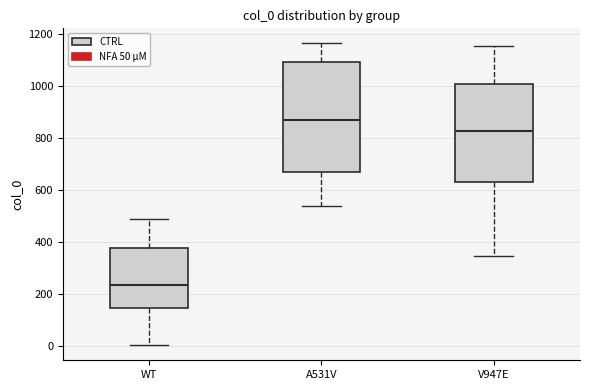

Reading left to right, transcribe this box plot: for each box, give where its median line is, the range the box spans, and where its two whiskers end, as read against the y-axis. The values are not printed on the chart, so give them approximately, as read against the axis.

WT: median 240, box 140 to 380, whiskers 0 to 500
A531V: median 880, box 680 to 1100, whiskers 540 to 1160
V947E: median 820, box 640 to 1000, whiskers 340 to 1160